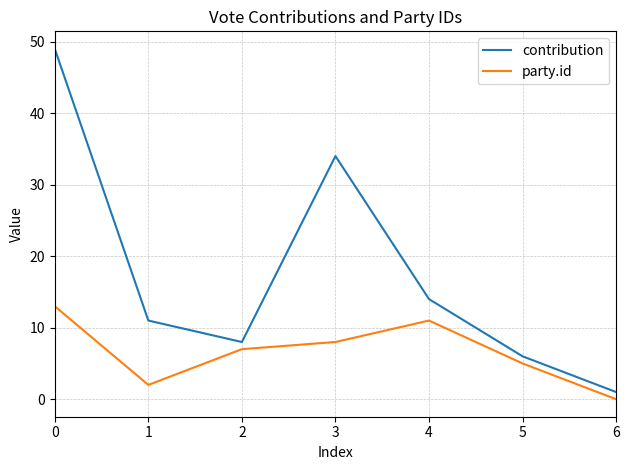

Is it true that party.id equals 3 at 3?

False